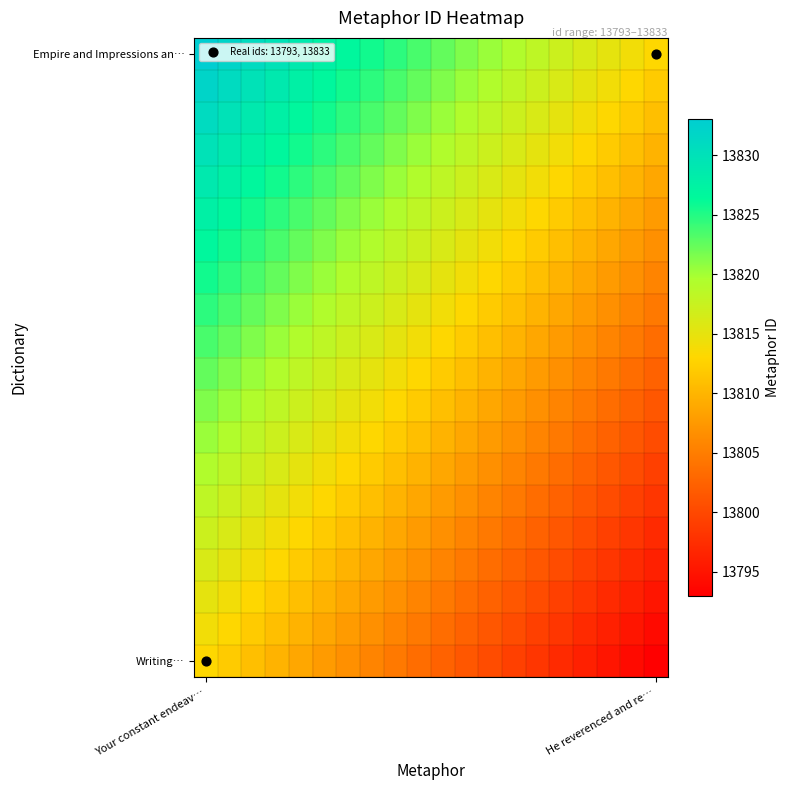

Count the number of categories in the chart.

20